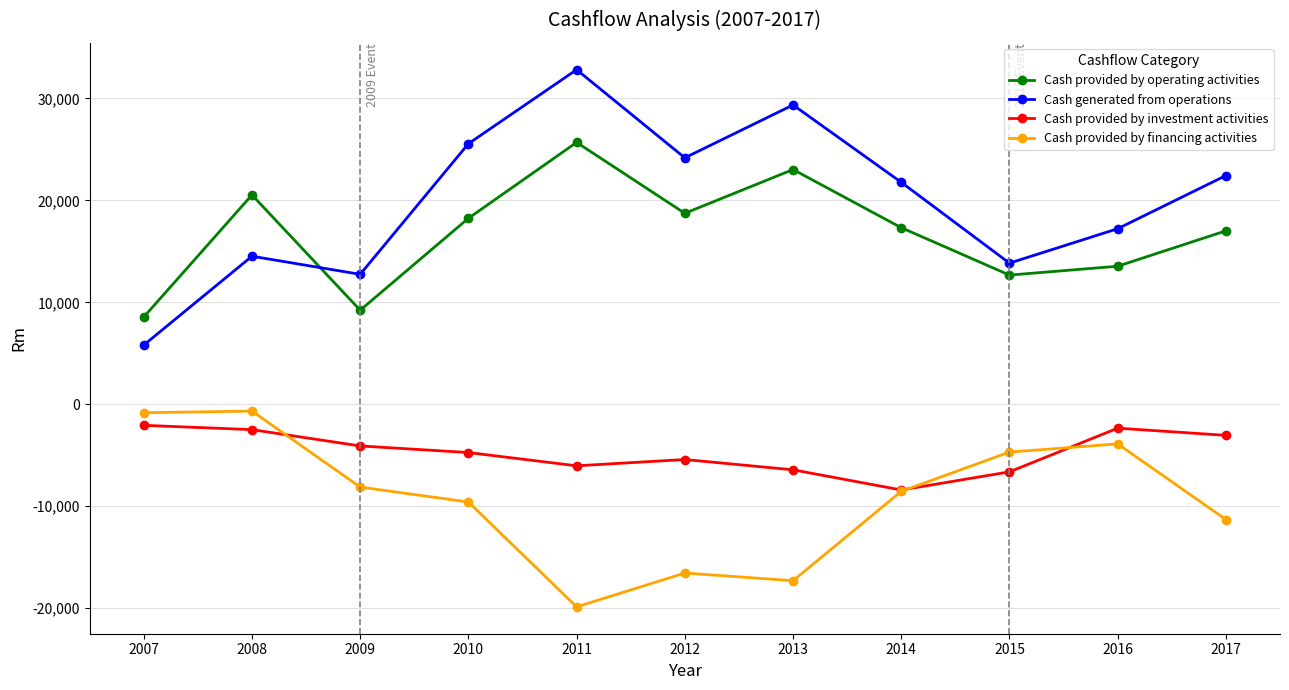

At which category does the chart reach its minimum across all series?

2011